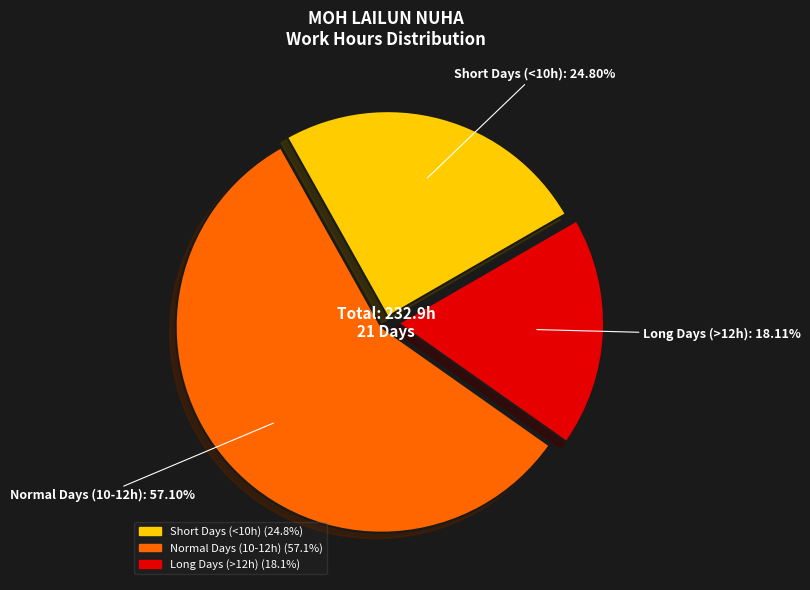

To the nearest percent, what is the average slice percentage?

33%